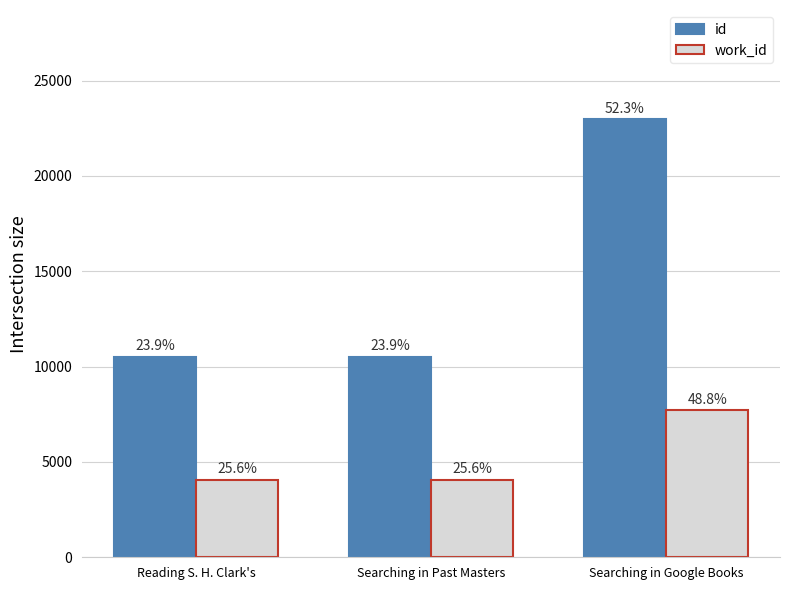

How many bars are there in total?

6